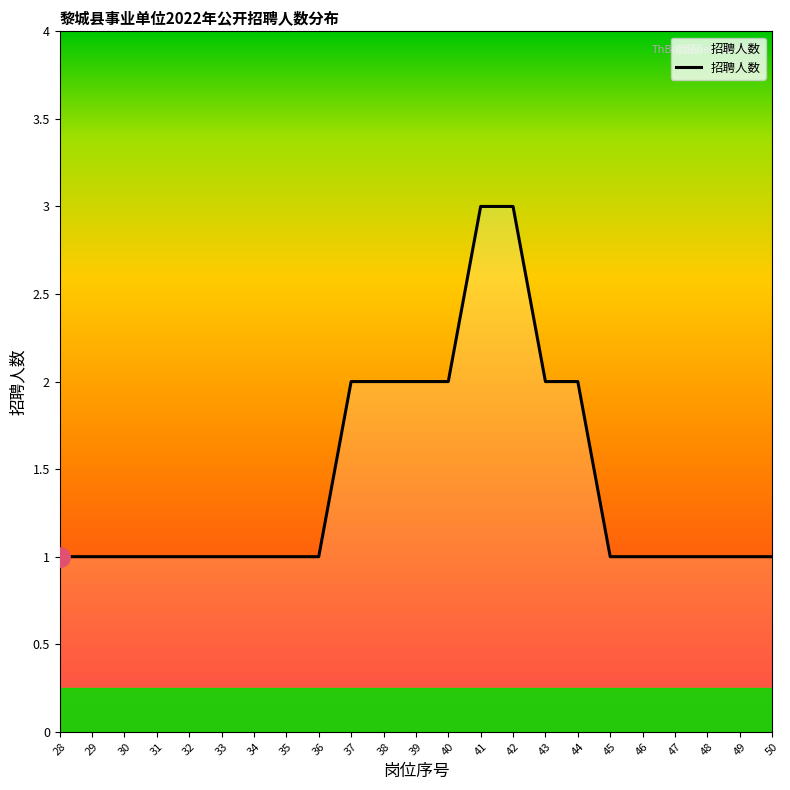

What is the difference between the maximum and minimum values?

2